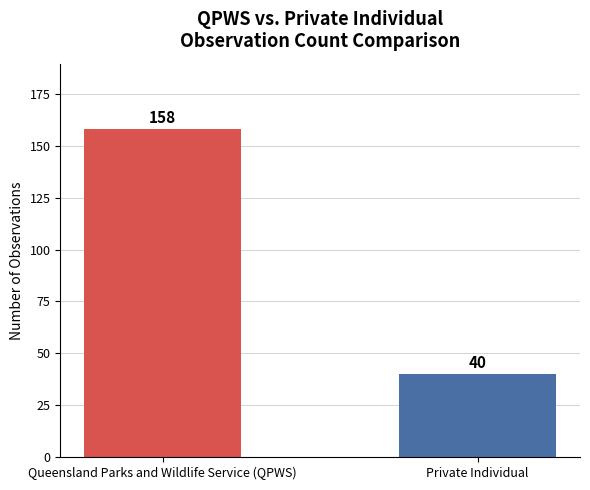

What is the value of the 2nd bar from the left?

40